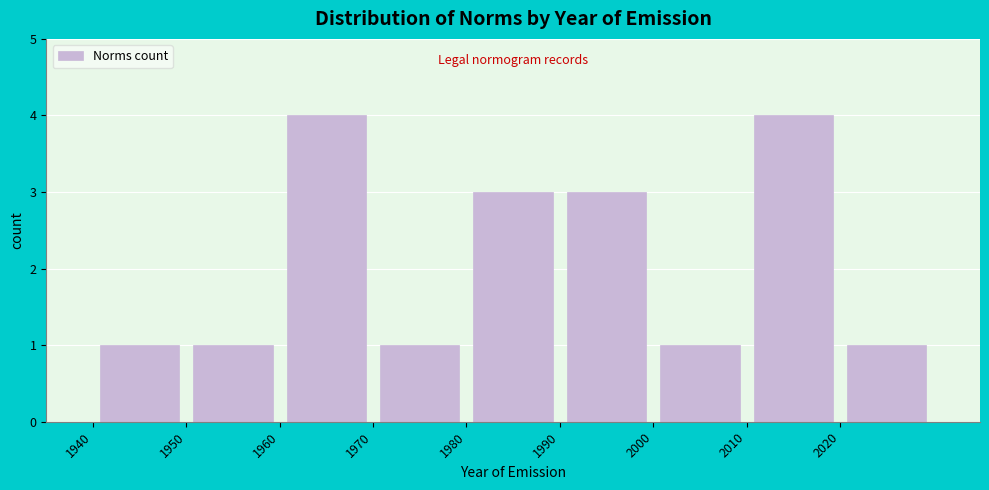

Reading left to right, list every bar in this chart as the range it spans on the x-axis followed by its height. The values are not printed on the chart, so give them approximately, as read against the axis.

1940 to 1950: 1
1950 to 1960: 1
1960 to 1970: 4
1970 to 1980: 1
1980 to 1990: 3
1990 to 2000: 3
2000 to 2010: 1
2010 to 2020: 4
2020 to 2030: 1